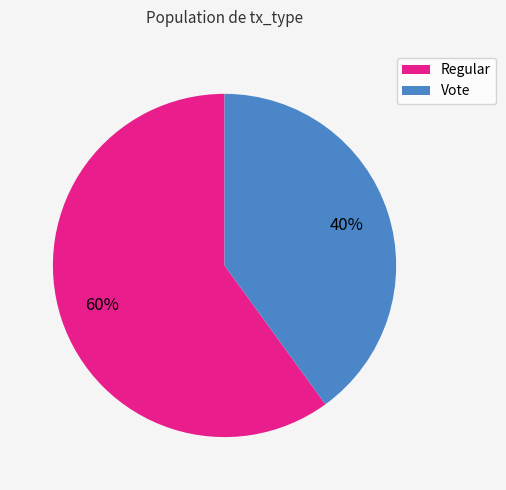

To the nearest percent, what is the combined percentage of Regular and Vote?

100%